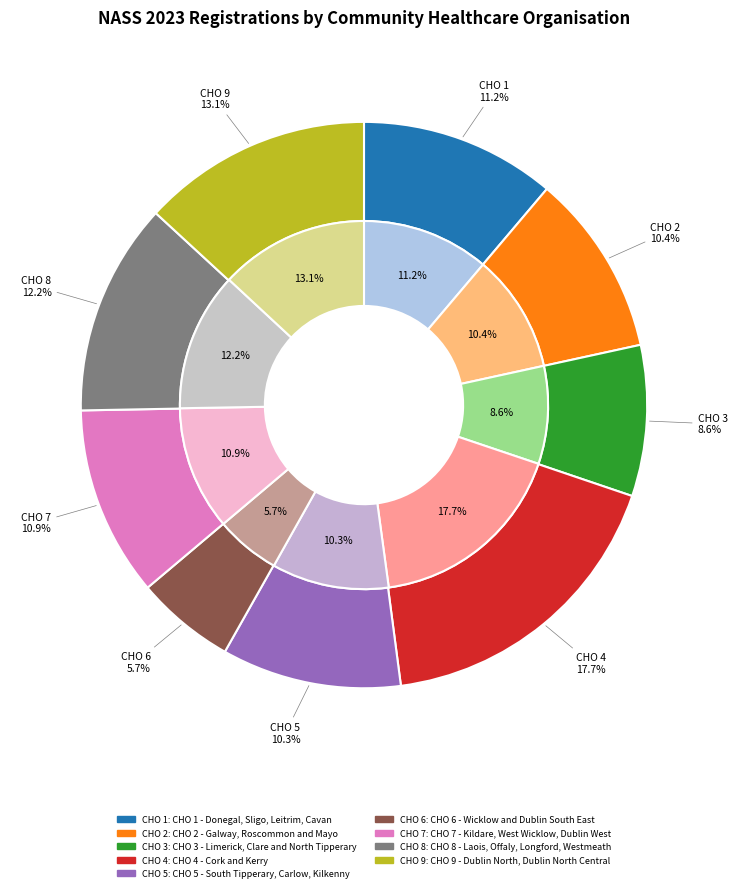

To the nearest percent, what is the difference between the largest and smallest slice percentages?

12%